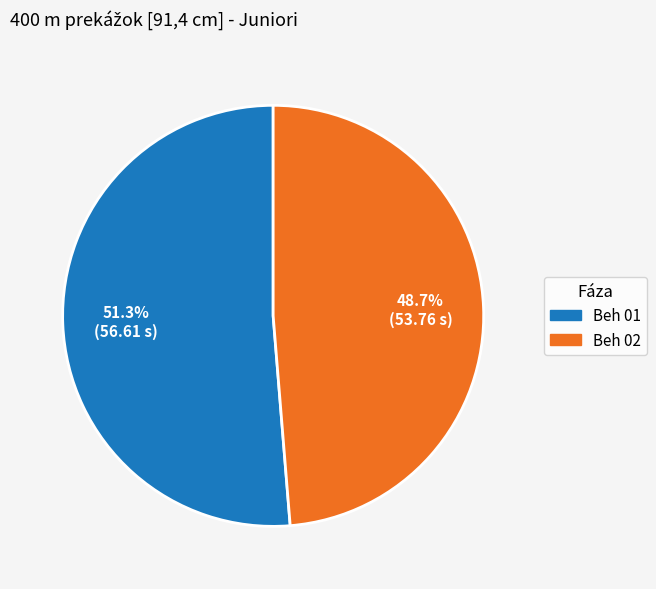

How many segments does this pie chart have?

2